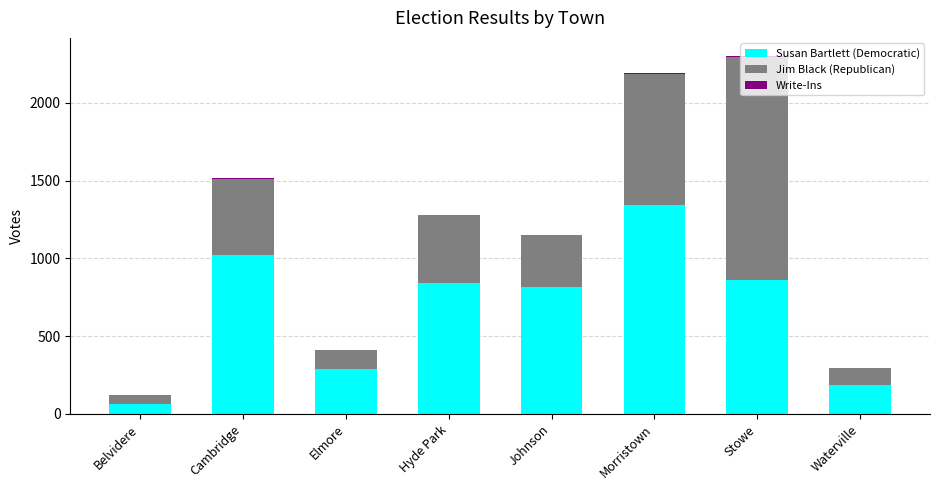

What is the maximum value for Susan Bartlett (Democratic)?

1343